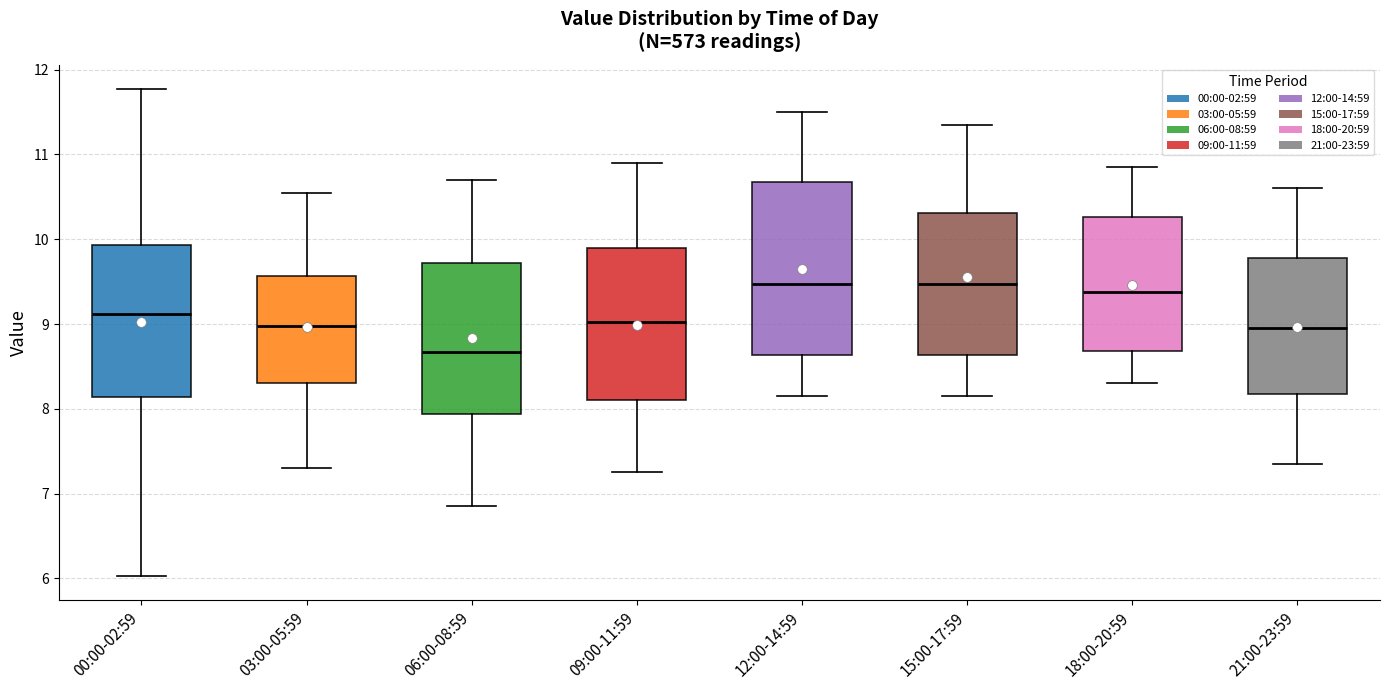

Reading left to right, read every box against the y-axis: the position of its median line, the range the box covers, and the ends of its whiskers. The values are not printed on the chart, so give them approximately, as read against the axis.

00:00-02:59: median 9.1, box 8.1 to 9.9, whiskers 6.0 to 11.8
03:00-05:59: median 9.0, box 8.3 to 9.6, whiskers 7.3 to 10.6
06:00-08:59: median 8.7, box 7.9 to 9.7, whiskers 6.9 to 10.7
09:00-11:59: median 9.0, box 8.1 to 9.9, whiskers 7.3 to 10.9
12:00-14:59: median 9.5, box 8.6 to 10.7, whiskers 8.2 to 11.5
15:00-17:59: median 9.5, box 8.6 to 10.3, whiskers 8.2 to 11.4
18:00-20:59: median 9.4, box 8.7 to 10.3, whiskers 8.3 to 10.9
21:00-23:59: median 9.0, box 8.2 to 9.8, whiskers 7.4 to 10.6